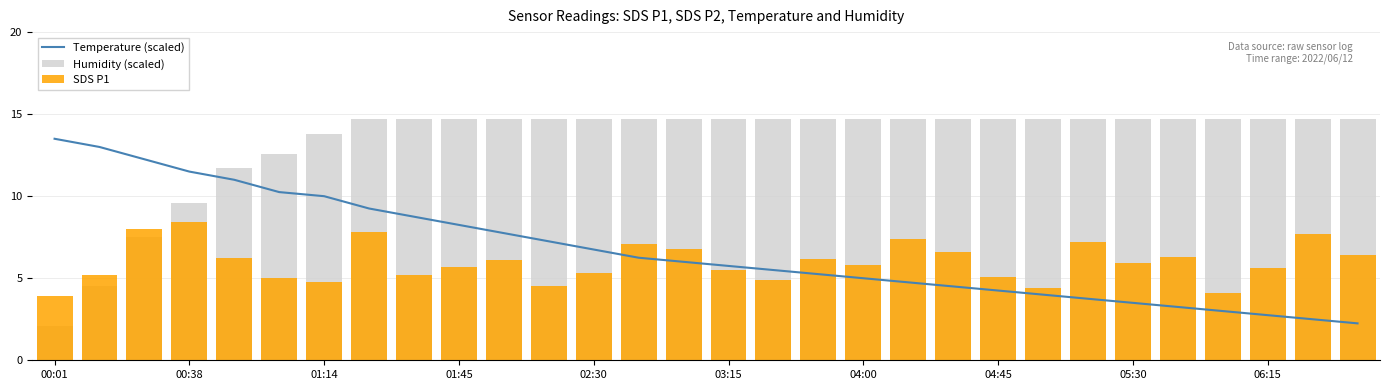

True or false: Temperature (scaled) has a value of 5.8 at 03:15.

True